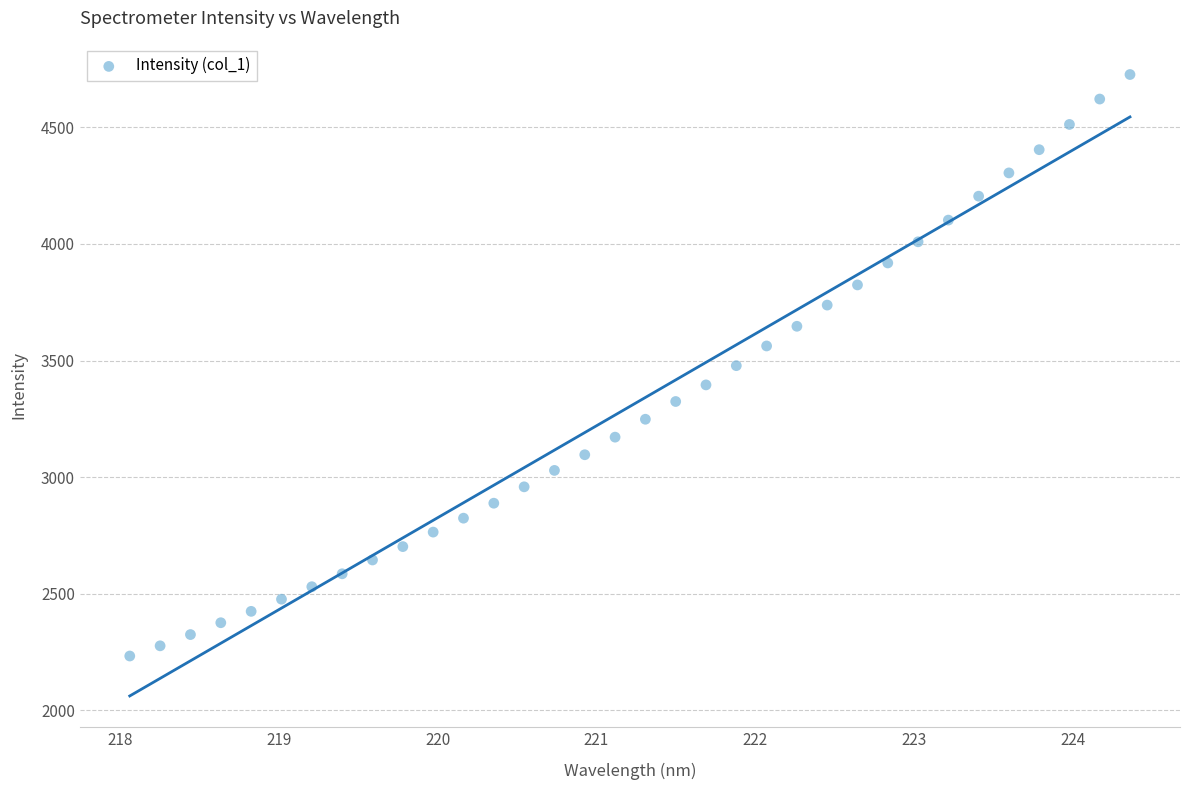

What is the range of Y values (max minus min)?

2493.4